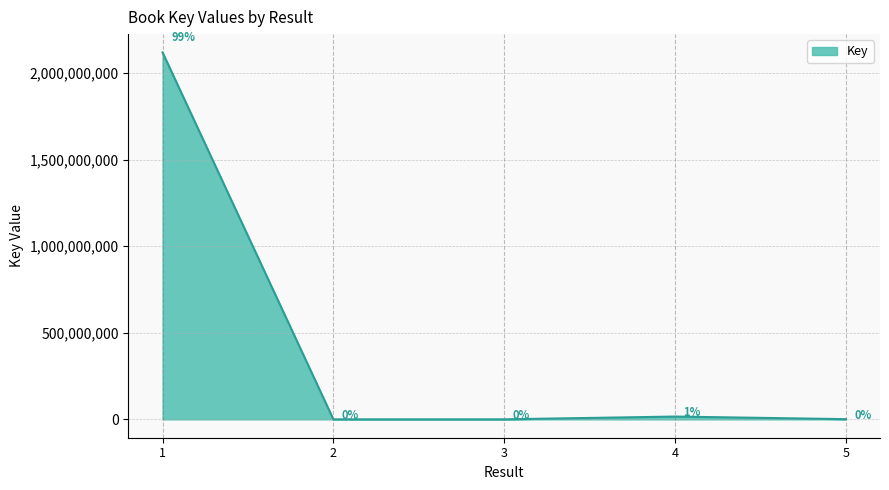

Read the value at 4.

16279914